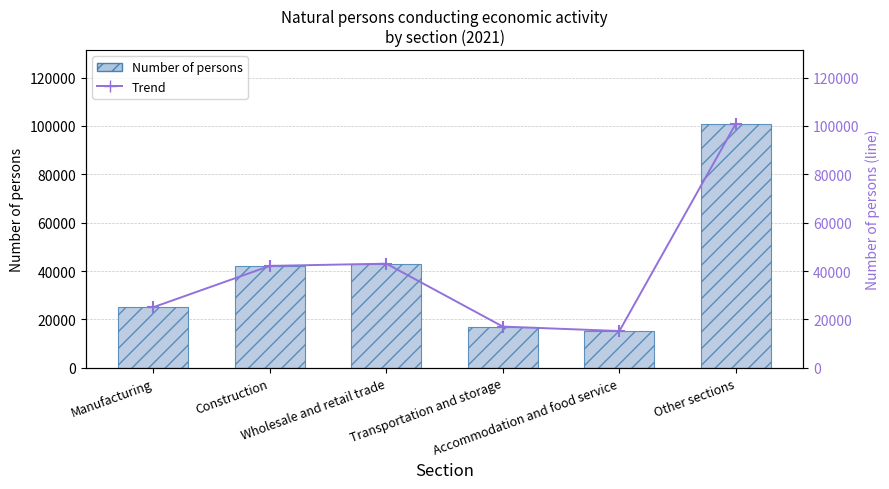

Which series has the largest range (max minus min)?

Number of persons